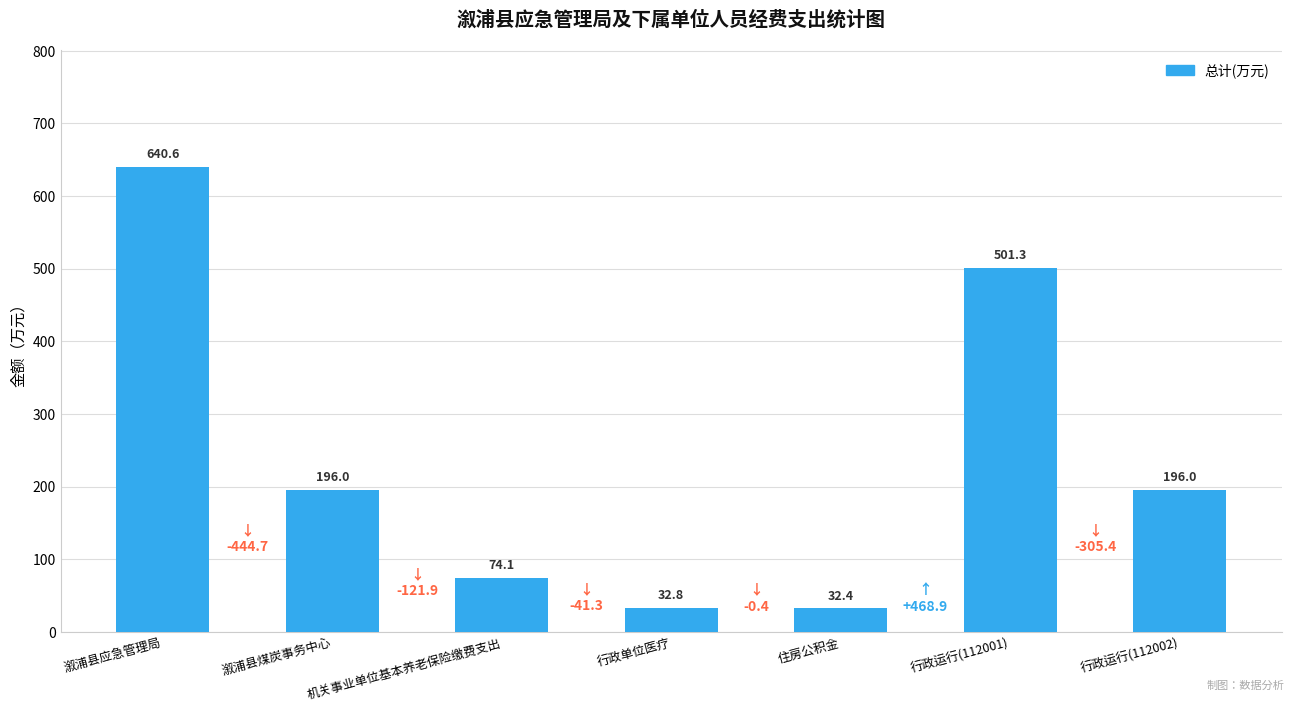

Reading left to right, list all the values displayed in this chart.

640.6	196.0	74.1	32.8	32.4	501.3	196.0